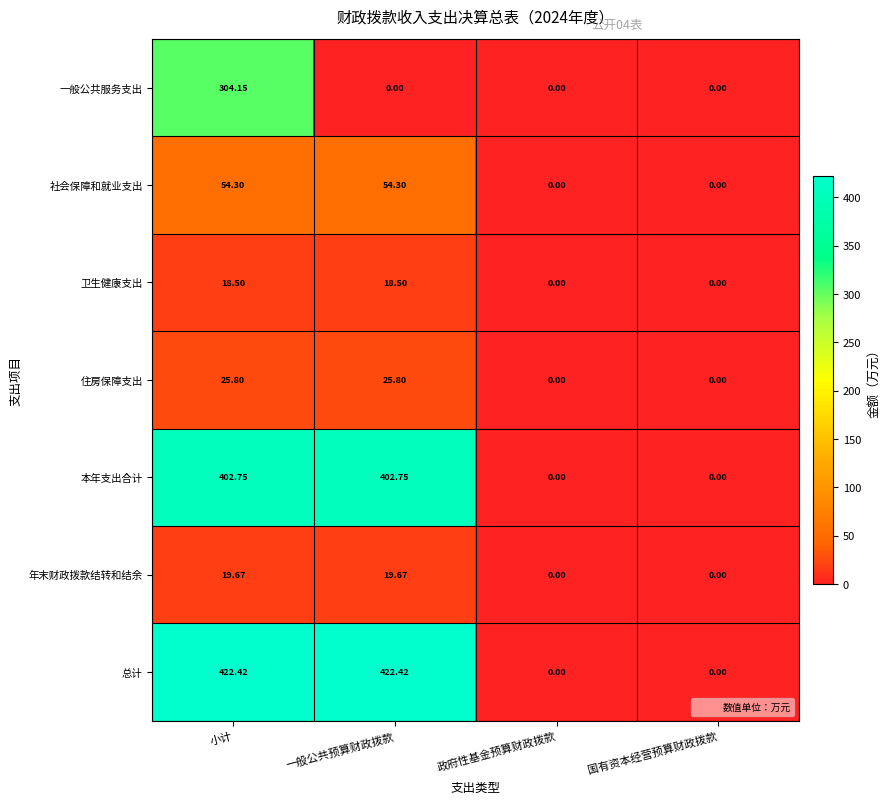

Count the number of data series in this chart.

7